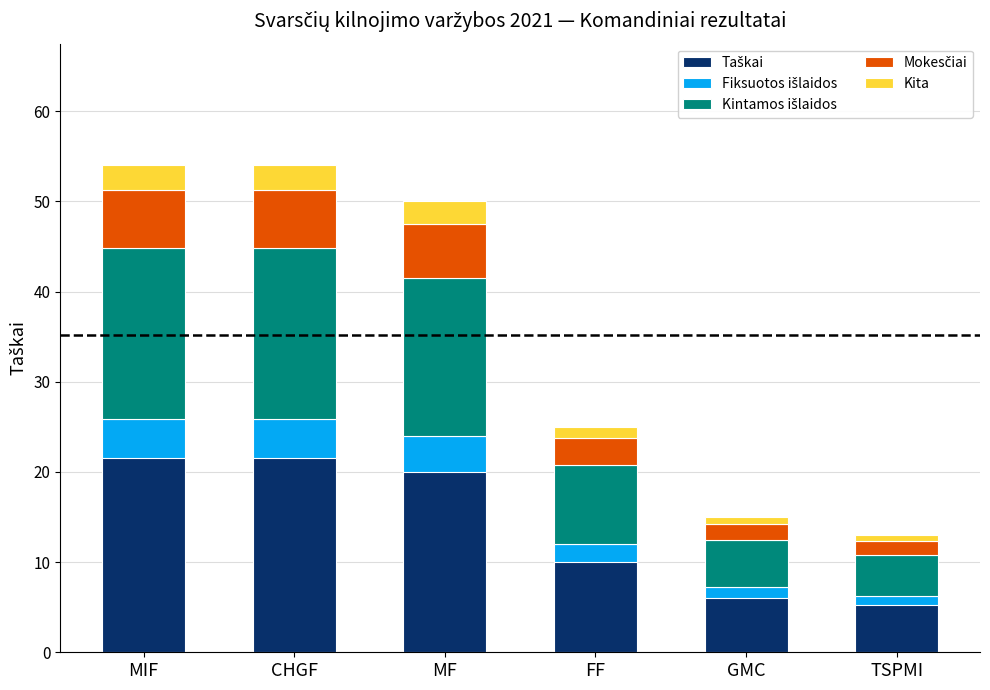

Is it true that Fiksuotos išlaidos equals 1.2 at GMC?

True